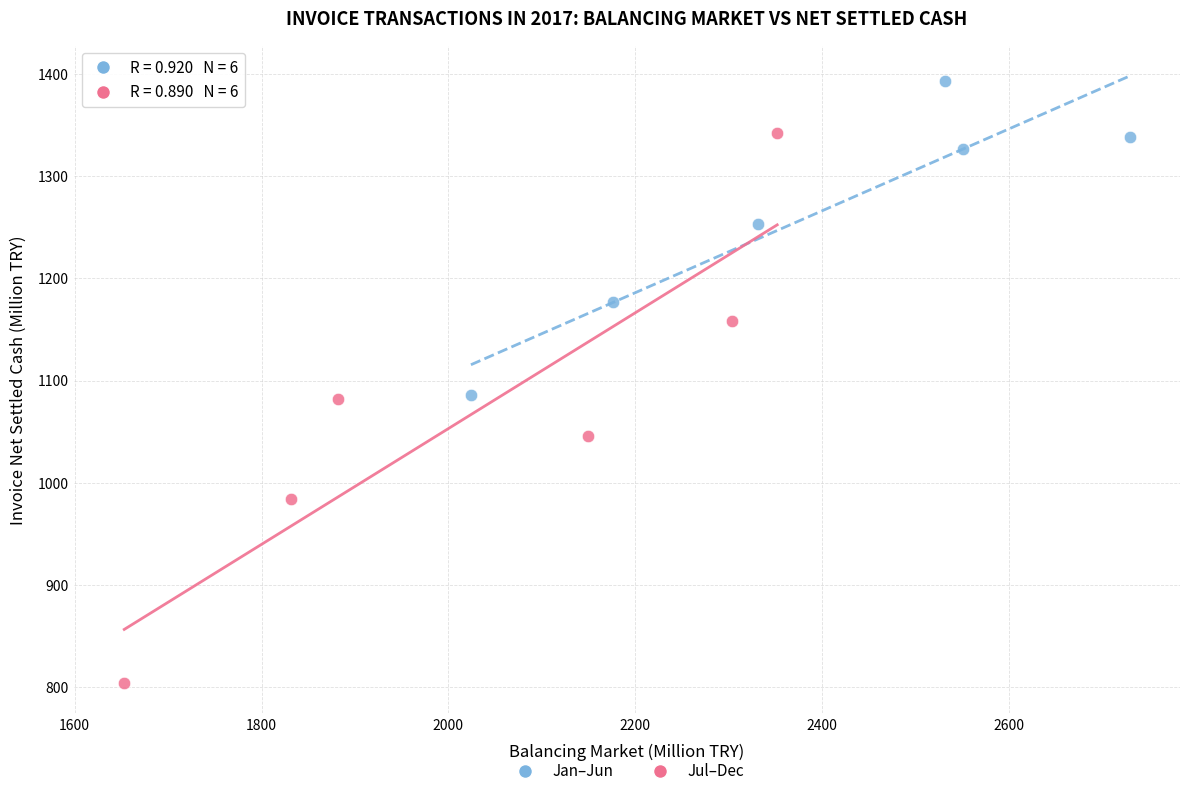

What are all the series names shown in the legend?

Jan–Jun, Jul–Dec